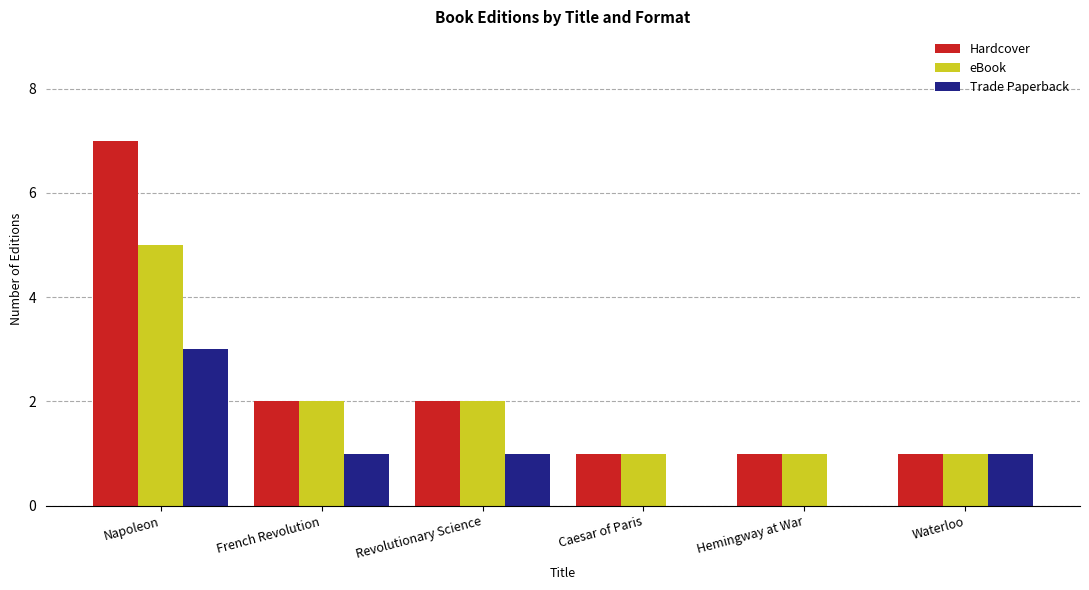

What is the spread (max minus min) of values at Napoleon?

4